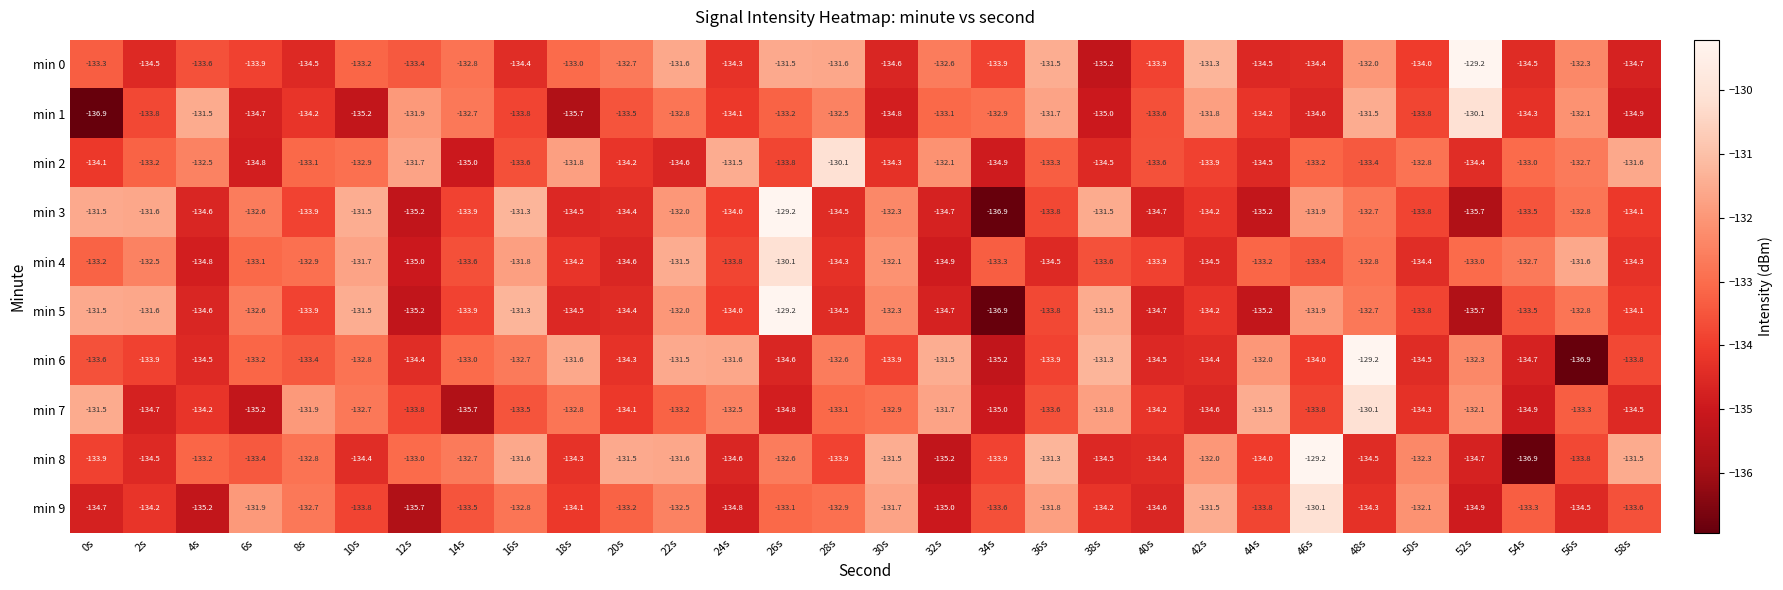

At how many categories does at least one series exceed -130?

4